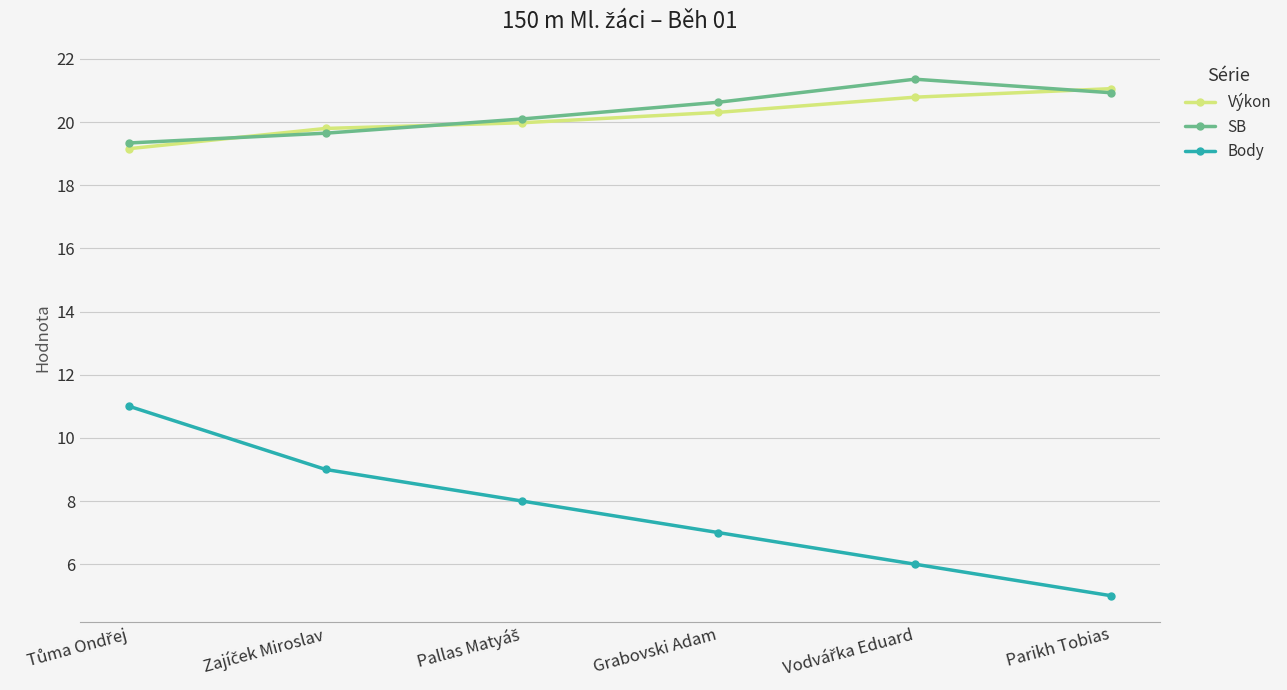

What value does the Výkon series have at Grabovski Adam?

20.3